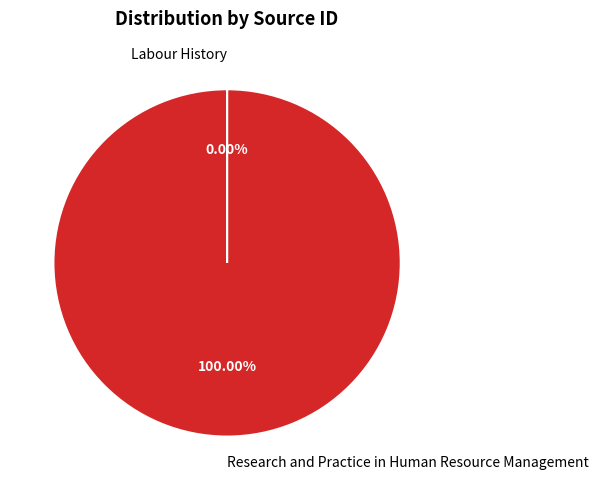

To the nearest percent, what is the difference between the largest and smallest slice percentages?

100%